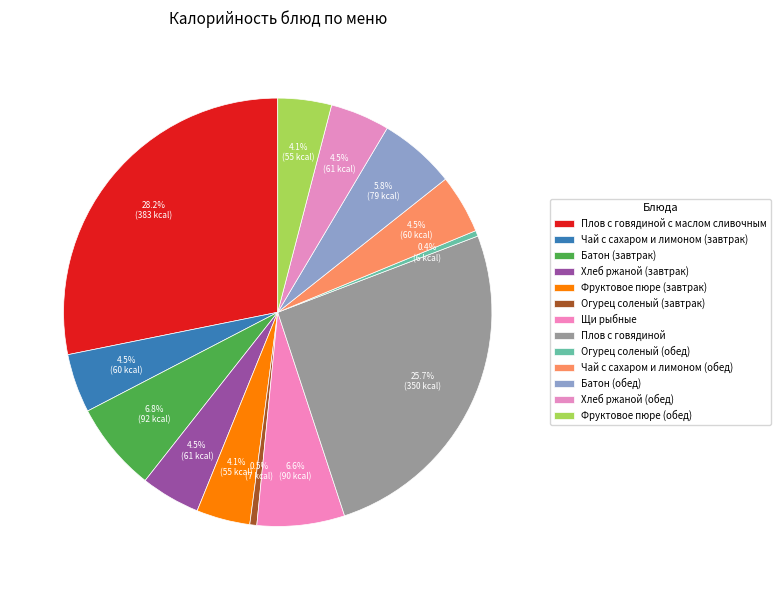

Which slice is the smallest?

Огурец соленый (обед)